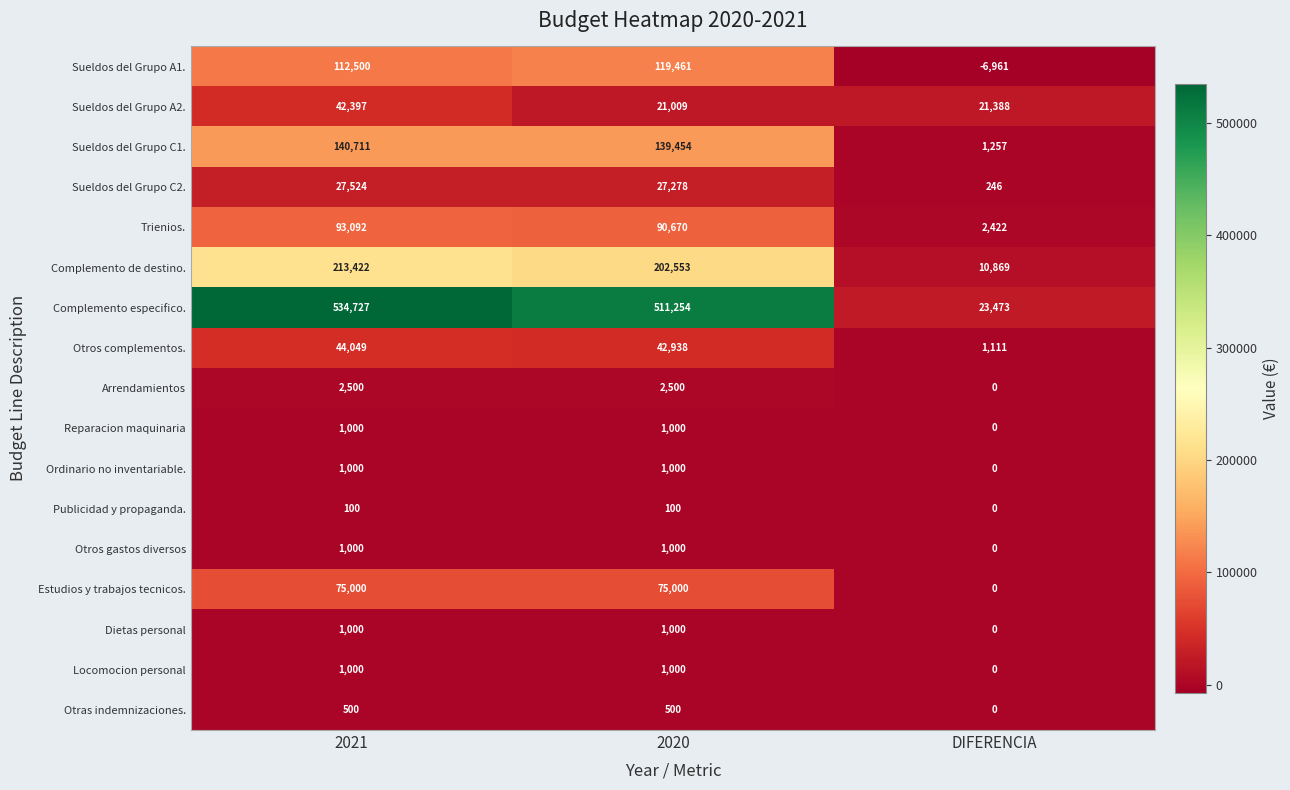

What is the difference between the maximum and minimum values in the Dietas personal series?

1000